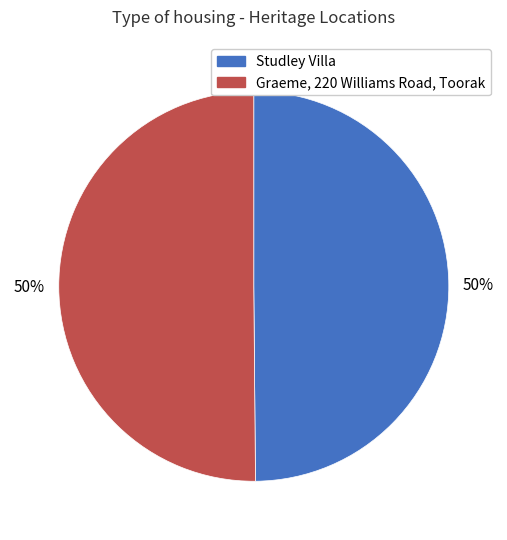

What percentage is the Studley Villa slice, to the nearest percent?

50%